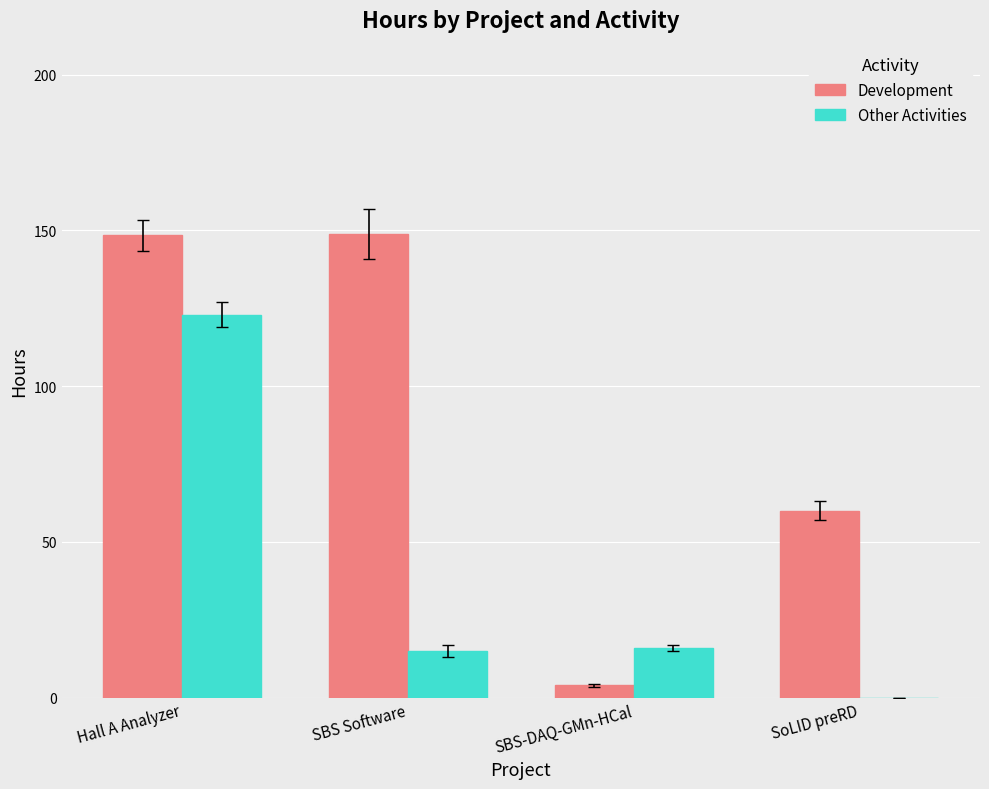

Which series changed the most between SBS Software and SBS-DAQ-GMn-HCal?

Development